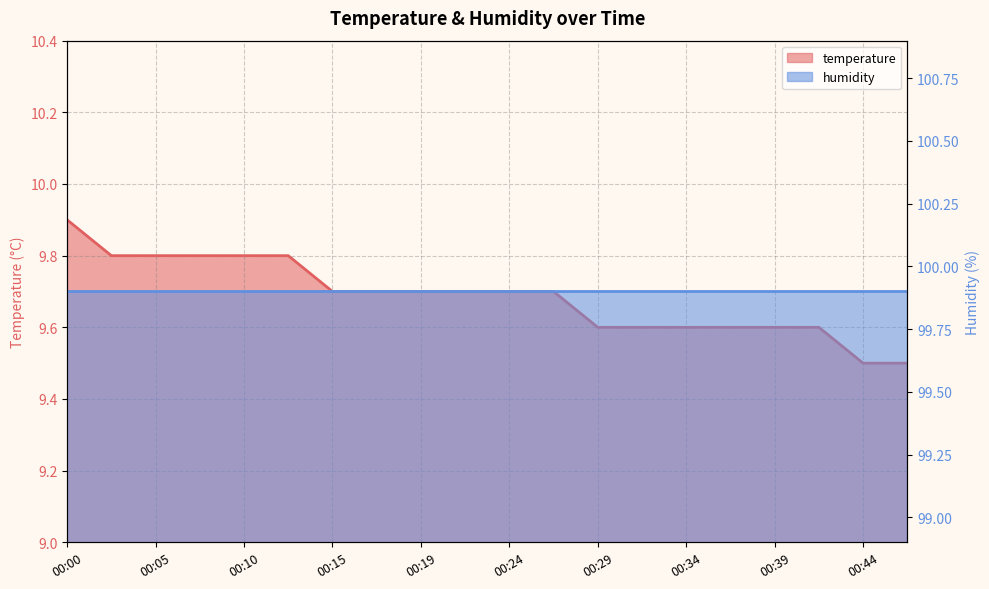

The value at 00:34 is 9.6. True or false?

True